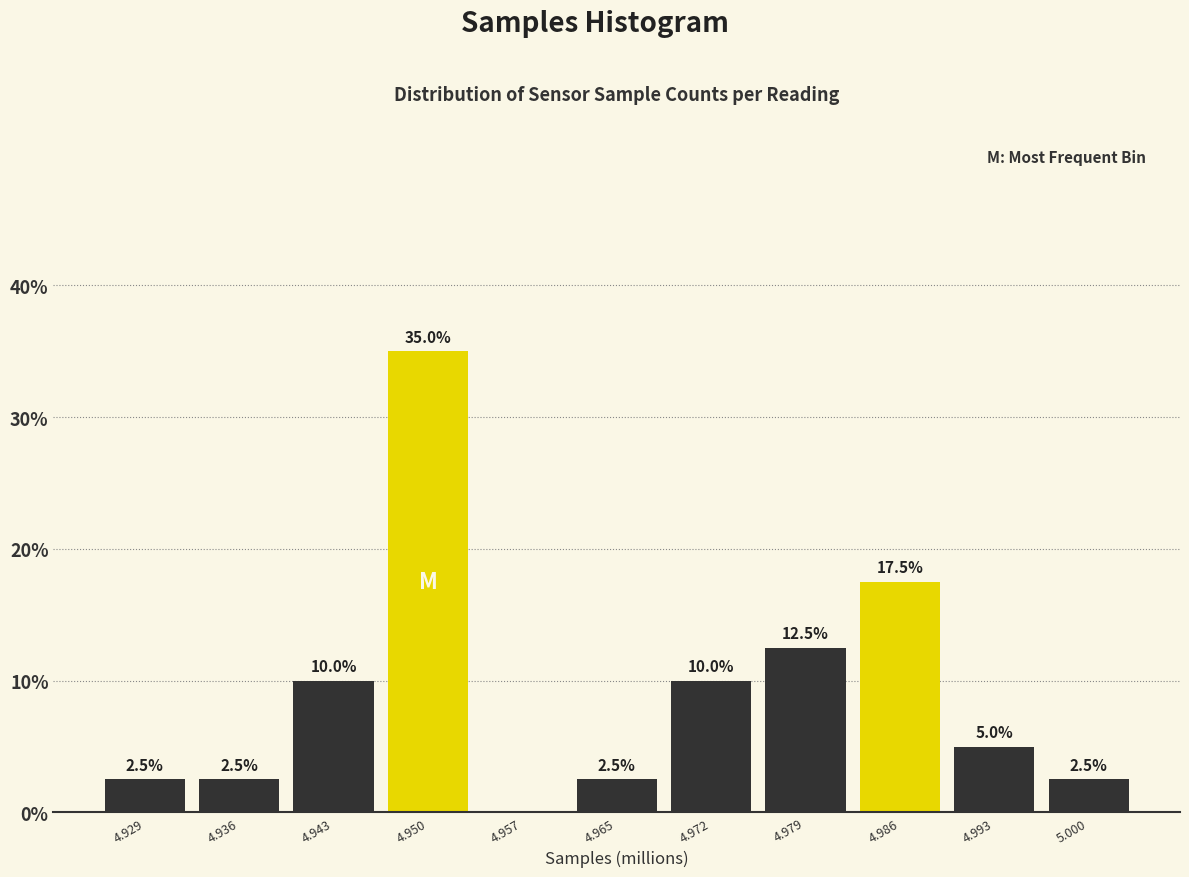

Reading left to right, extract all data points from this chart.

4.929=2.5	4.936=2.5	4.943=10.0	4.950=35.0	4.957=0.0	4.965=2.5	4.972=10.0	4.979=12.5	4.986=17.5	4.993=5.0	5.000=2.5